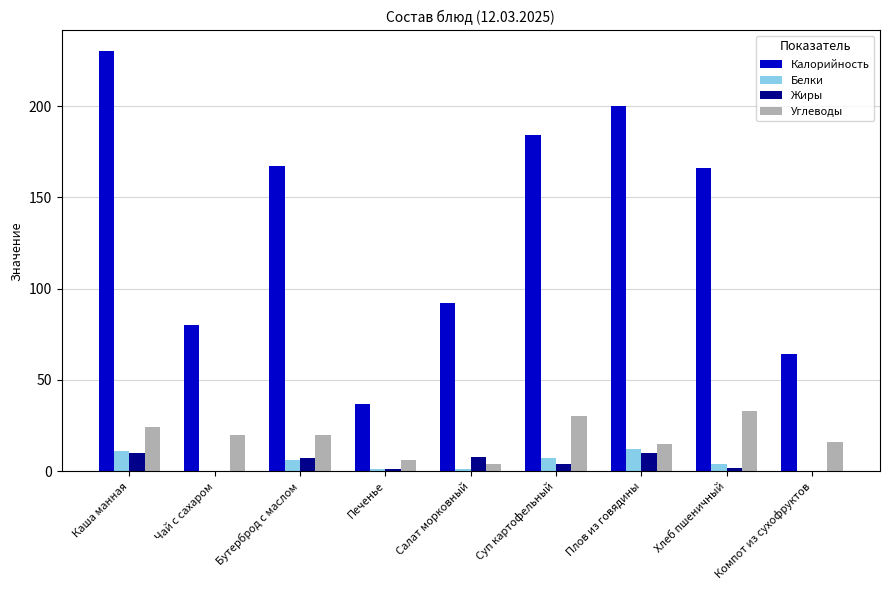

What are all the series names shown in the legend?

Калорийность, Белки, Жиры, Углеводы